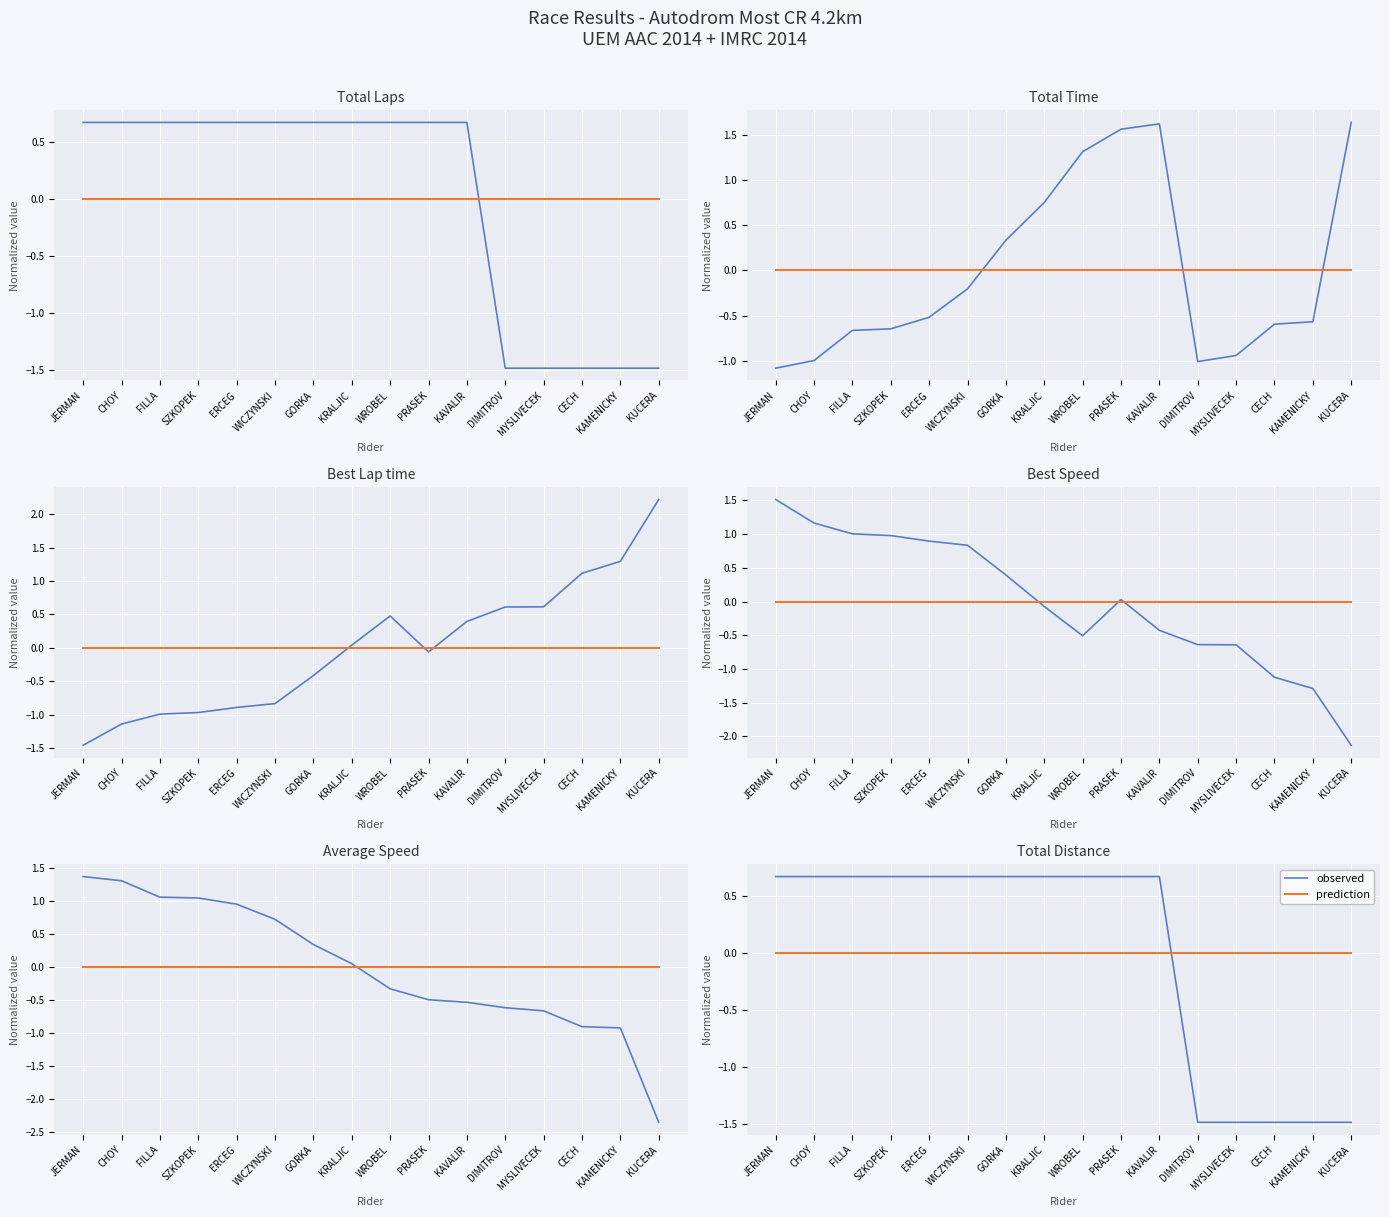

The value of observed at WROBEL is 0.7. True or false?

True